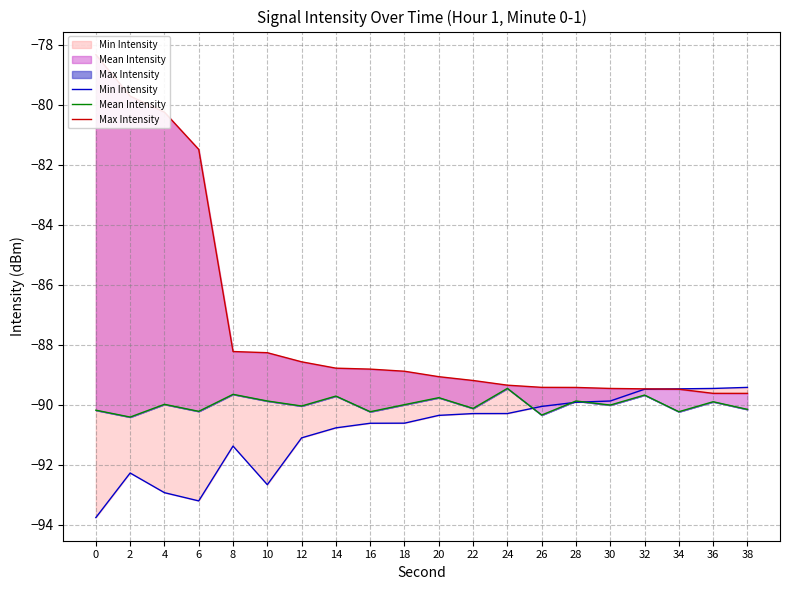

What is the difference between the second highest and minimum values in the Max Intensity series?

9.9